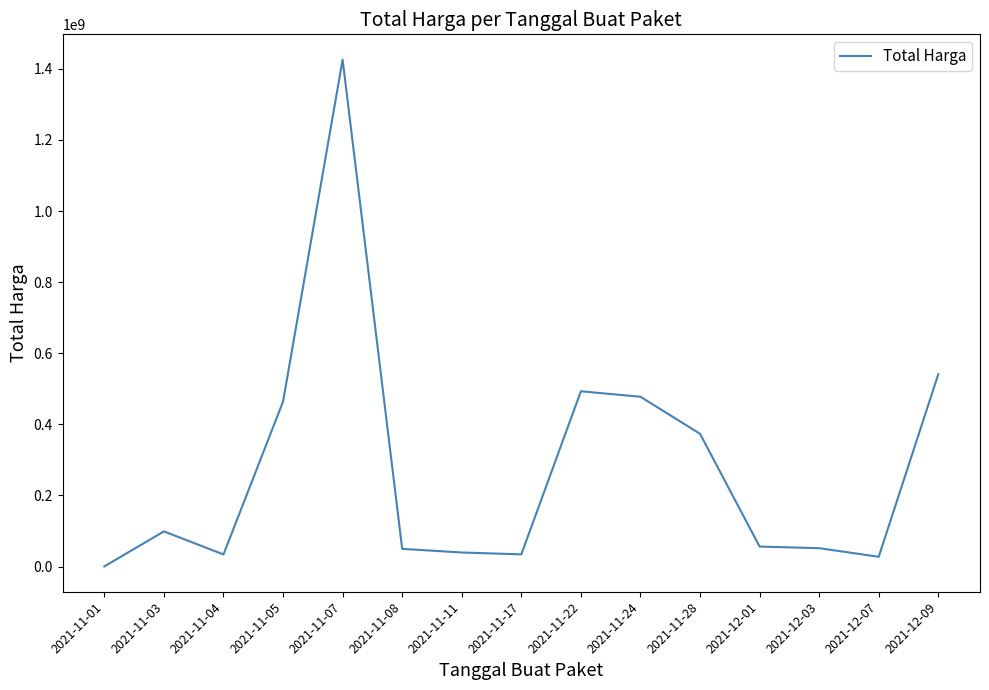

The value at 2021-12-01 is 56152800. True or false?

True